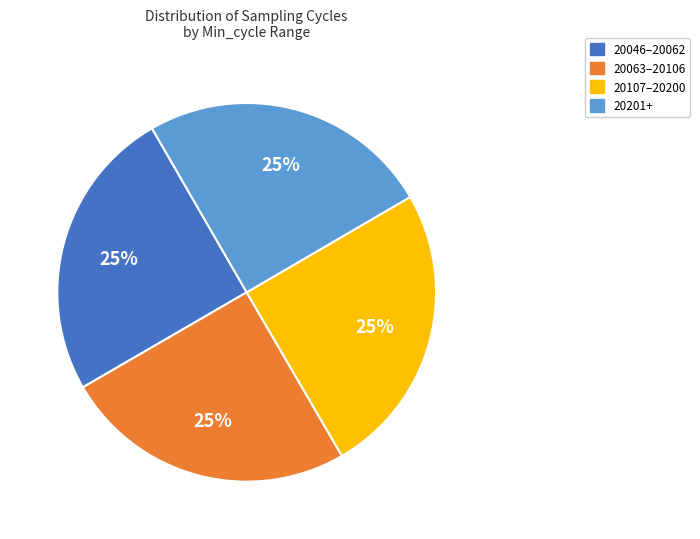

To the nearest percent, what is the average slice percentage?

25%